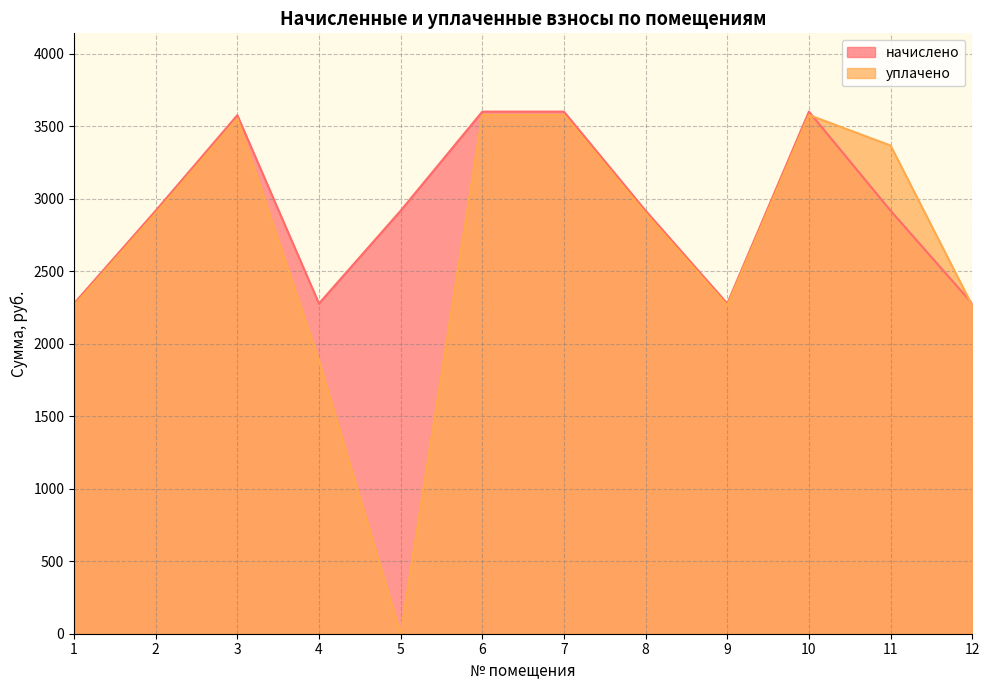

Reading left to right, extract all data points from this chart.

начислено: 2277.7	2917.9	3576.7	2277.7	2917.9	3601.3	3601.3	2917.9	2277.7	3601.3	2917.9	2277.7
уплачено: 2263.3	2899.4	3554.0	1883.7	0.0	3578.4	3578.4	2899.4	2263.3	3578.4	3367.3	2263.3